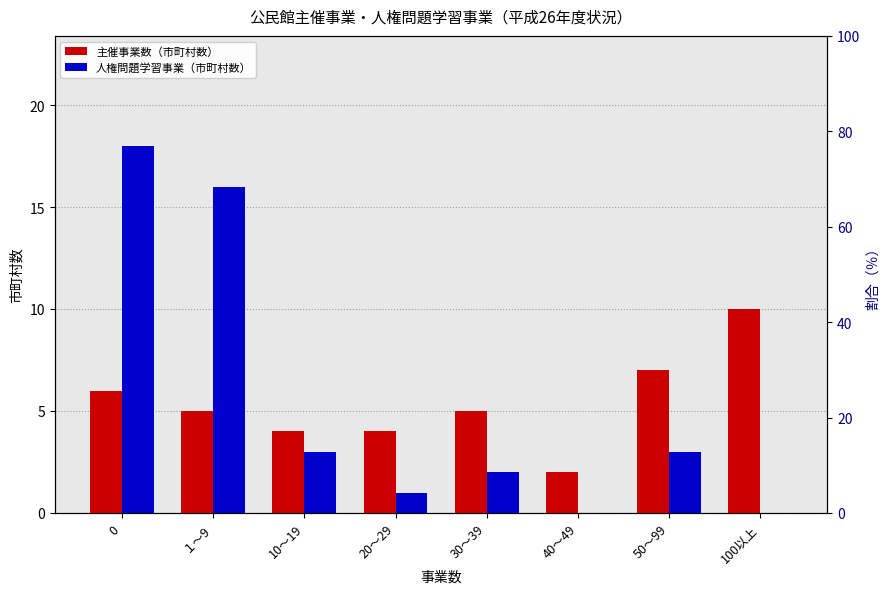

At which label does 主催事業数（市町村数） reach its peak?

100以上